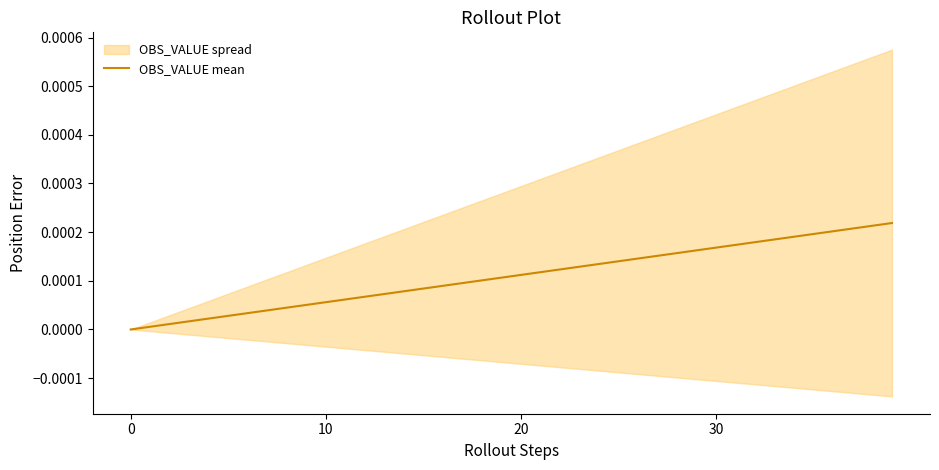

What is the label of the 13th point from the left?

12